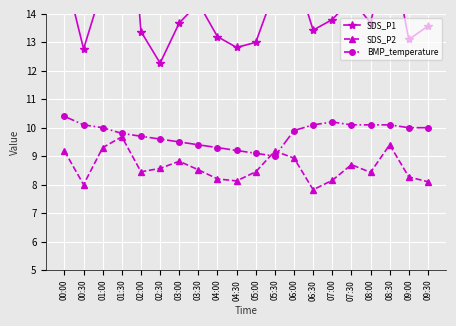

The SDS_P2 series shows 8.6 at 02:30. True or false?

True